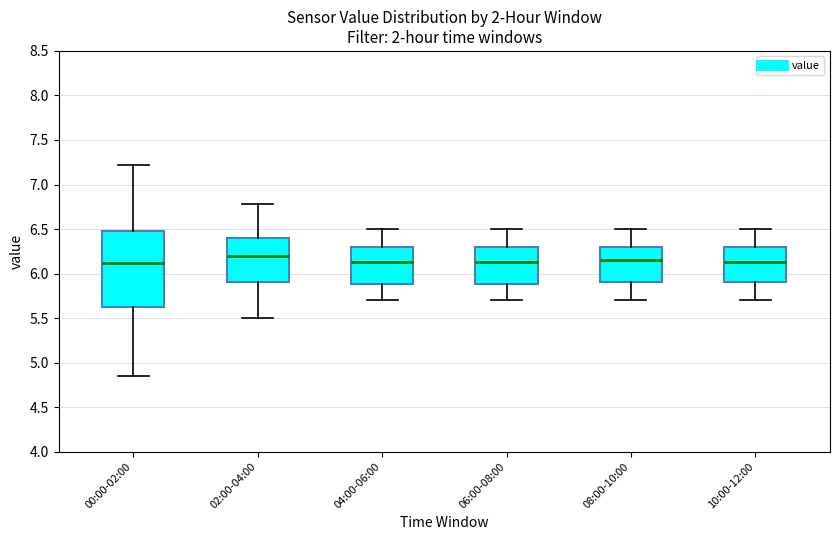

Reading left to right, transcribe this box plot: for each box, give where its median line is, the range the box spans, and where its two whiskers end, as read against the y-axis. The values are not printed on the chart, so give them approximately, as read against the axis.

00:00-02:00: median 6.10, box 5.65 to 6.50, whiskers 4.85 to 7.20
02:00-04:00: median 6.20, box 5.90 to 6.40, whiskers 5.50 to 6.80
04:00-06:00: median 6.15, box 5.90 to 6.30, whiskers 5.70 to 6.50
06:00-08:00: median 6.15, box 5.90 to 6.30, whiskers 5.70 to 6.50
08:00-10:00: median 6.15, box 5.90 to 6.30, whiskers 5.70 to 6.50
10:00-12:00: median 6.15, box 5.90 to 6.30, whiskers 5.70 to 6.50